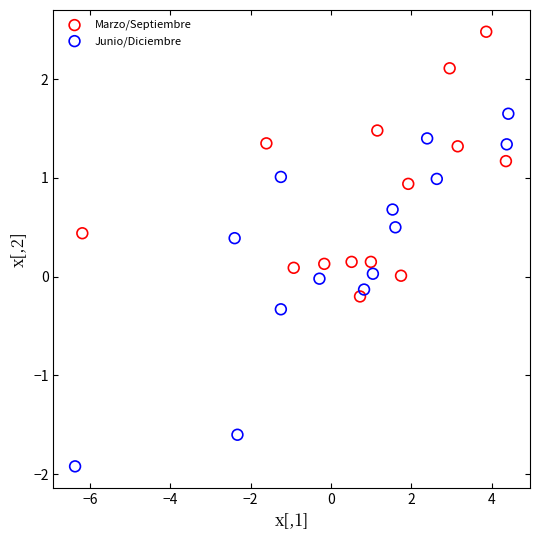

Which series contains the lowest Y value?

Junio/Diciembre